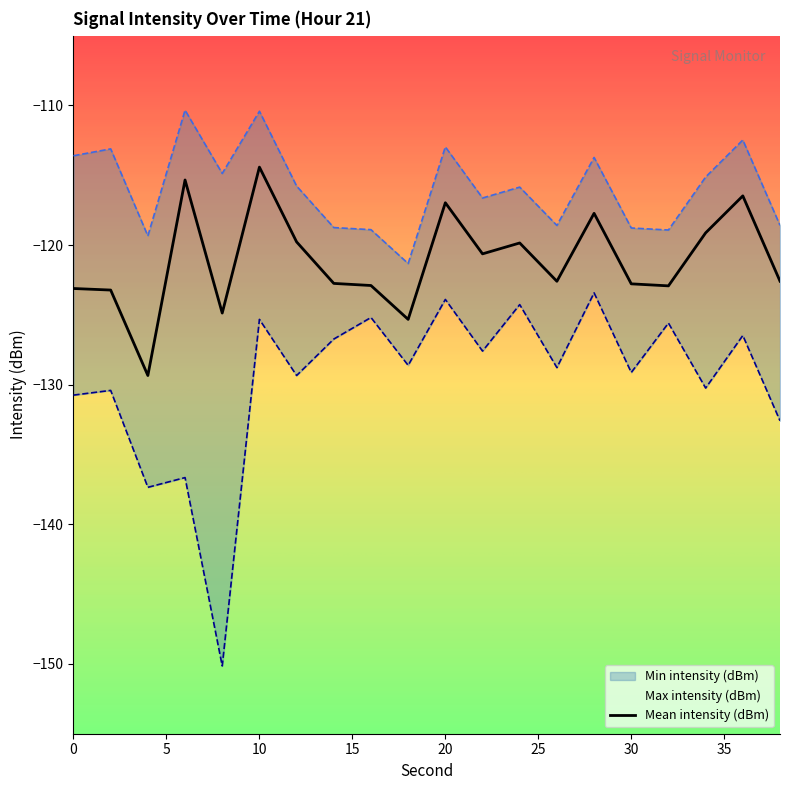

True or false: Min intensity (dBm) and Mean intensity (dBm) intersect in this chart.

False